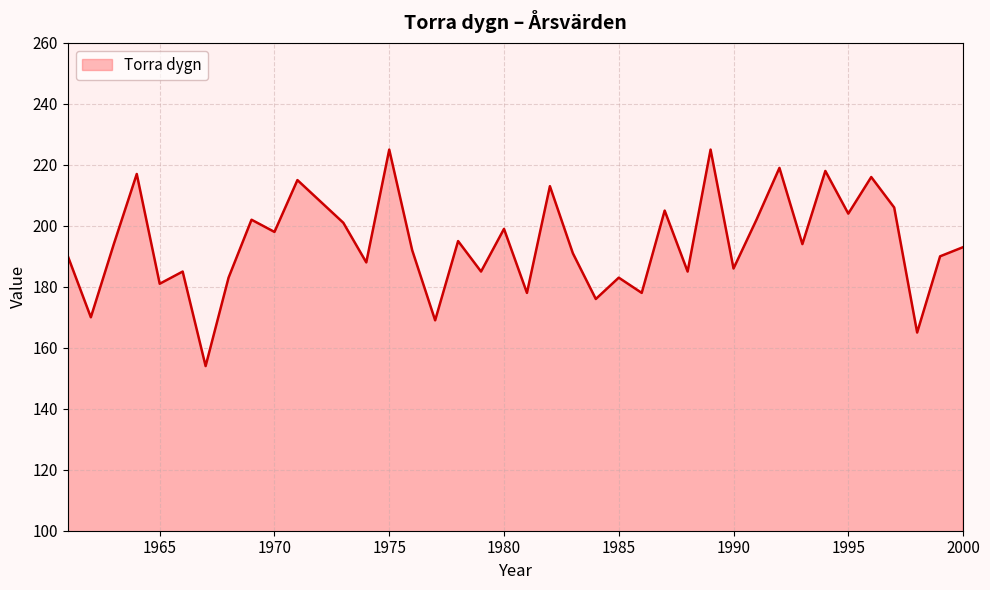

How many series are shown in this chart?

1